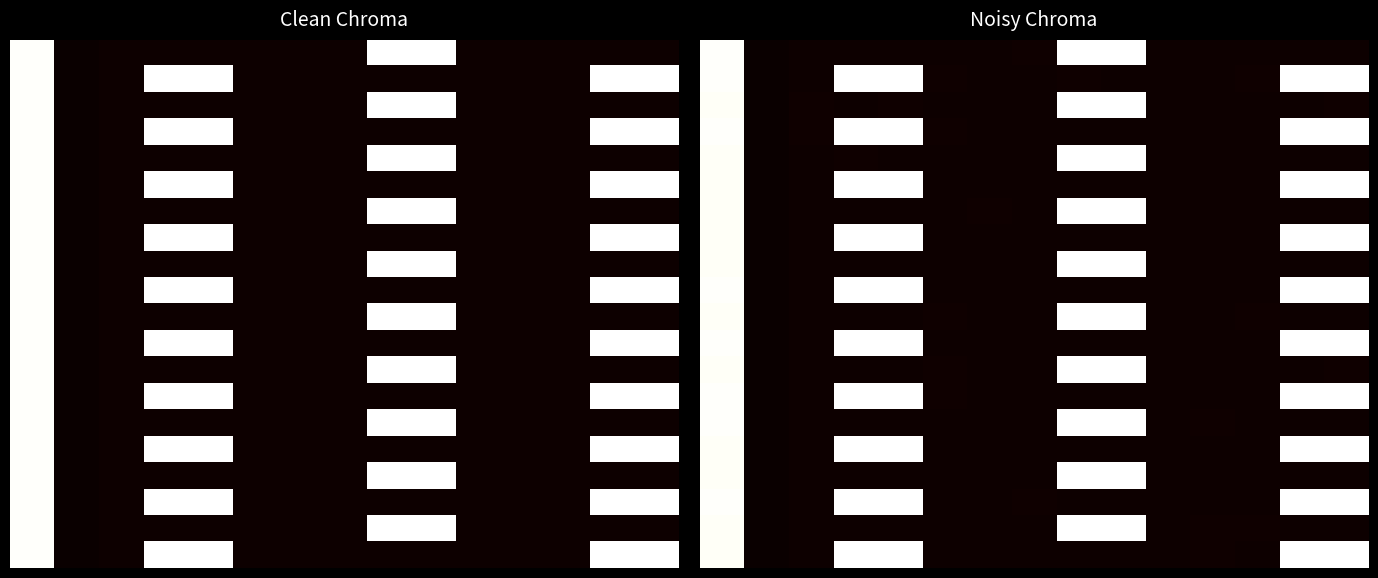

At how many categories does at least one series exceed 0?

15